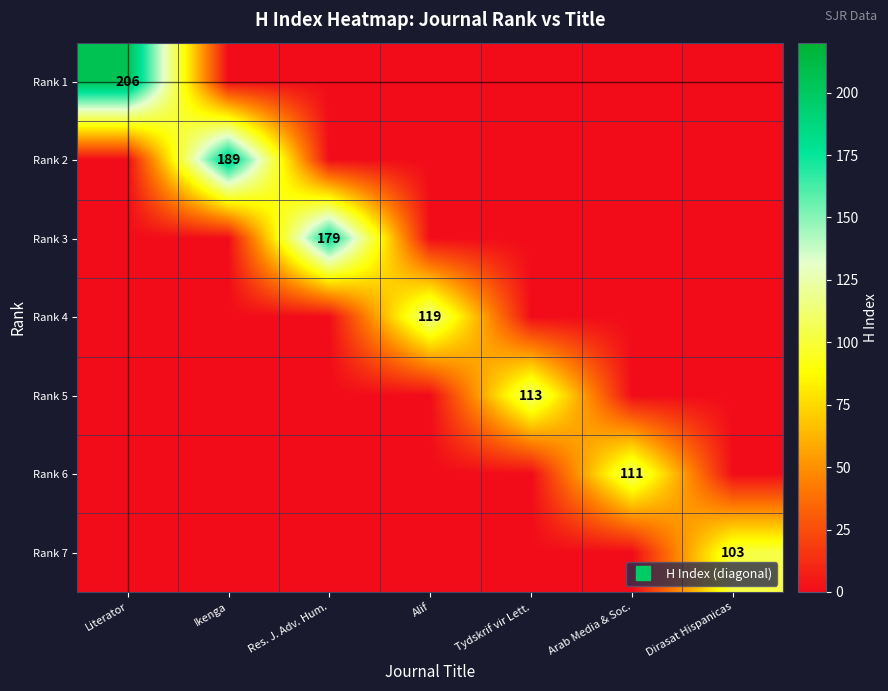

What is the highest value of the Rank 6 series?

111